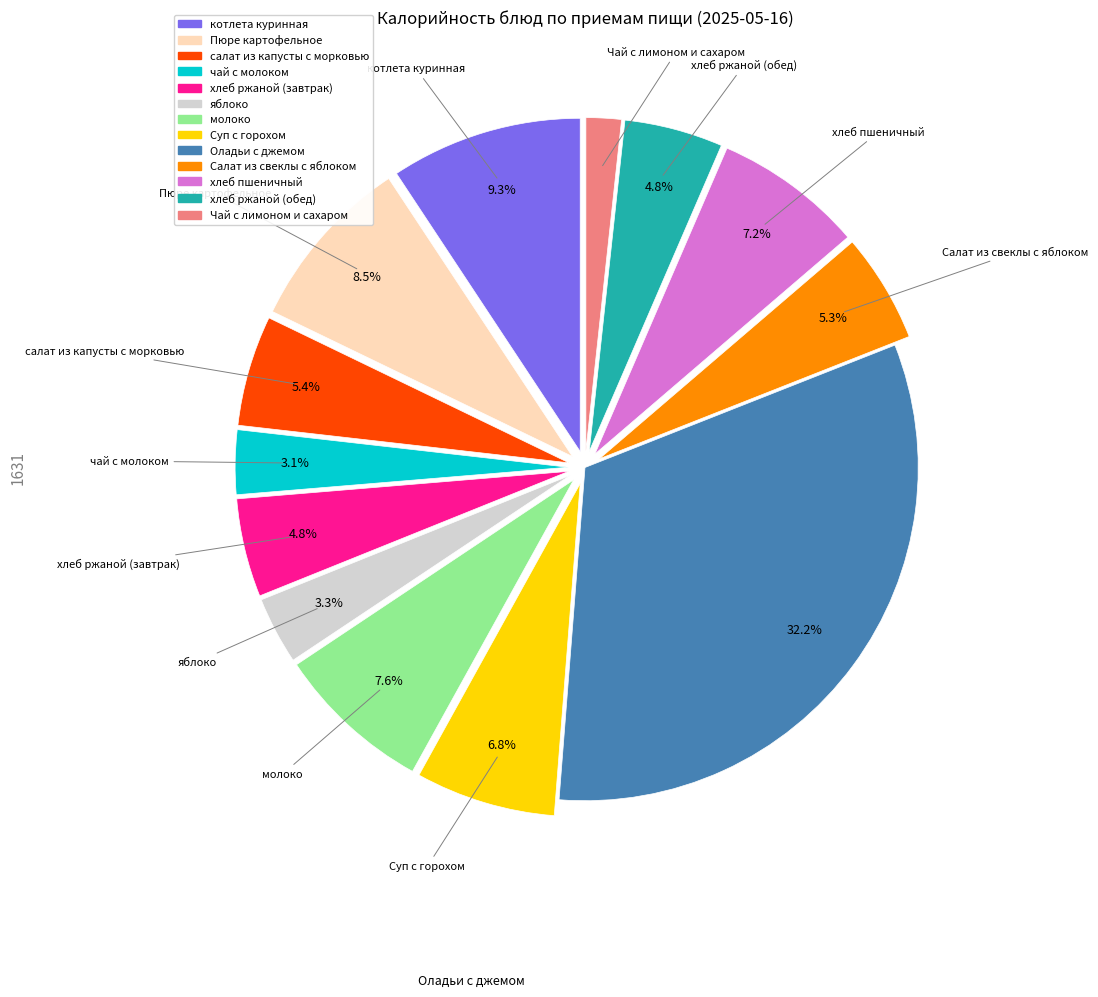

To the nearest percent, what is the difference between the Суп с горохом and Пюре картофельное slice percentages?

2%